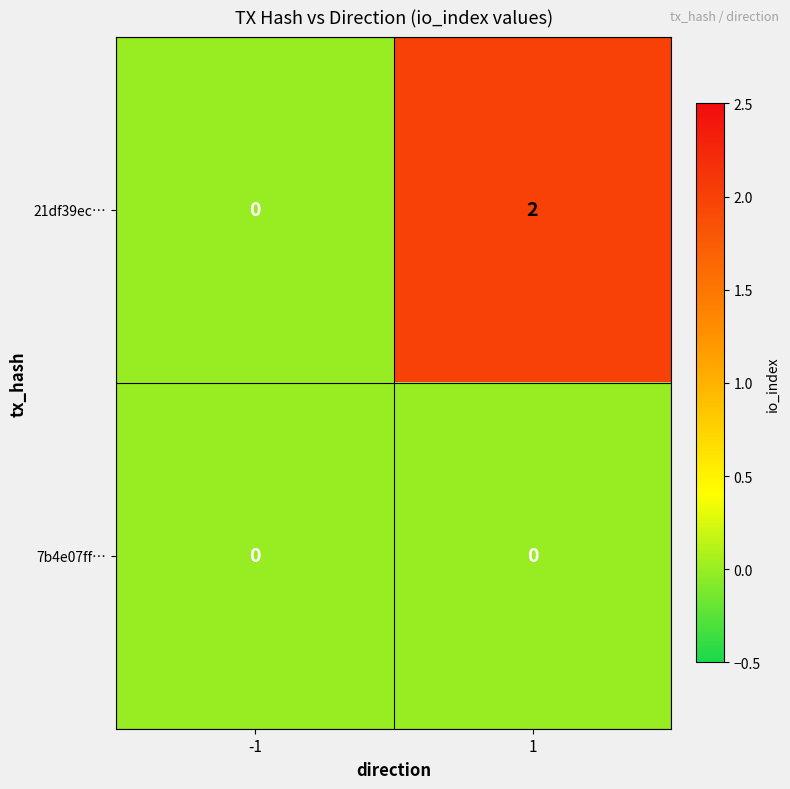

Which series has the largest range (max minus min)?

21df39ec…